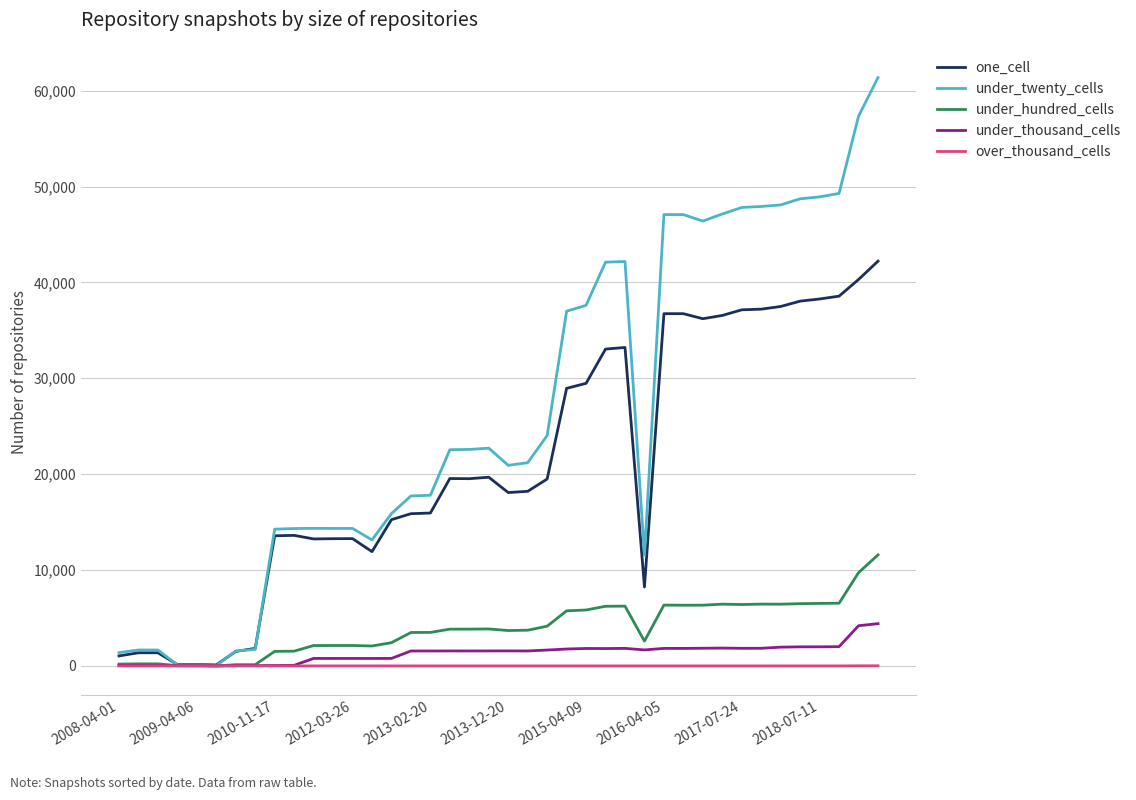

What are all the series names shown in the legend?

one_cell, under_twenty_cells, under_hundred_cells, under_thousand_cells, over_thousand_cells